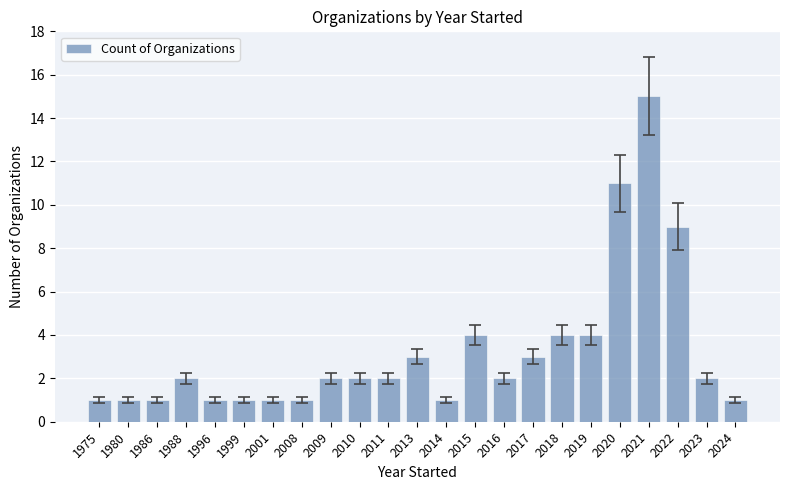

What is the value of the 17th bar from the left?

4